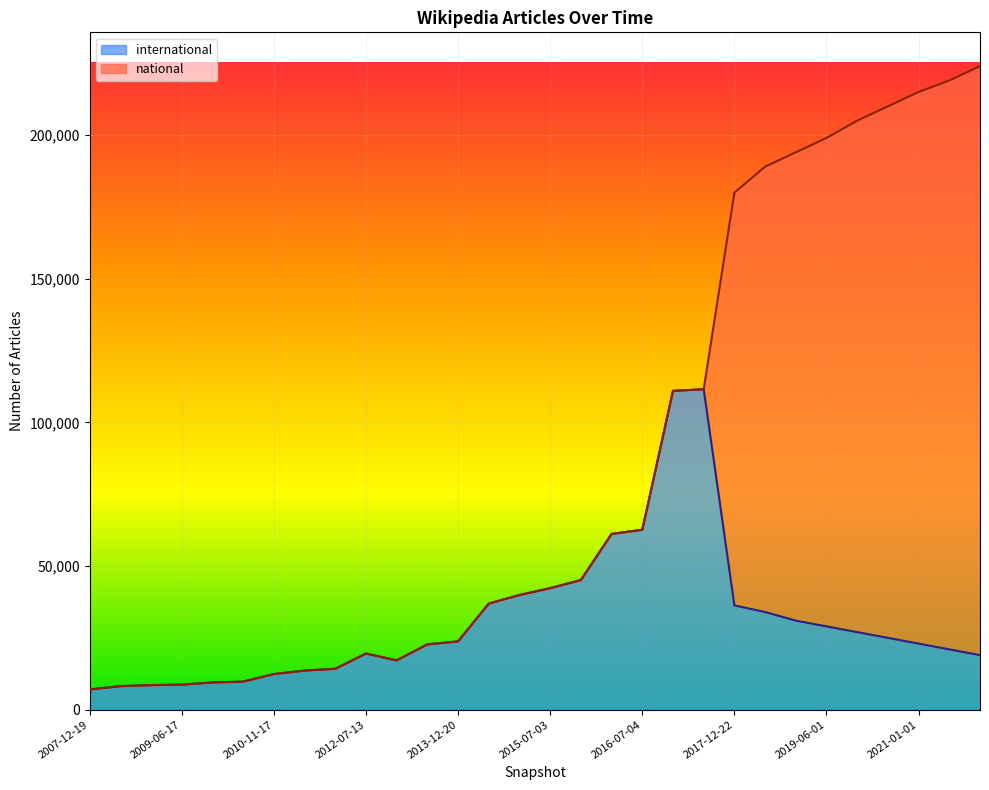

How many points are higher than both their immediate neighbors (excluding endpoints)?

2